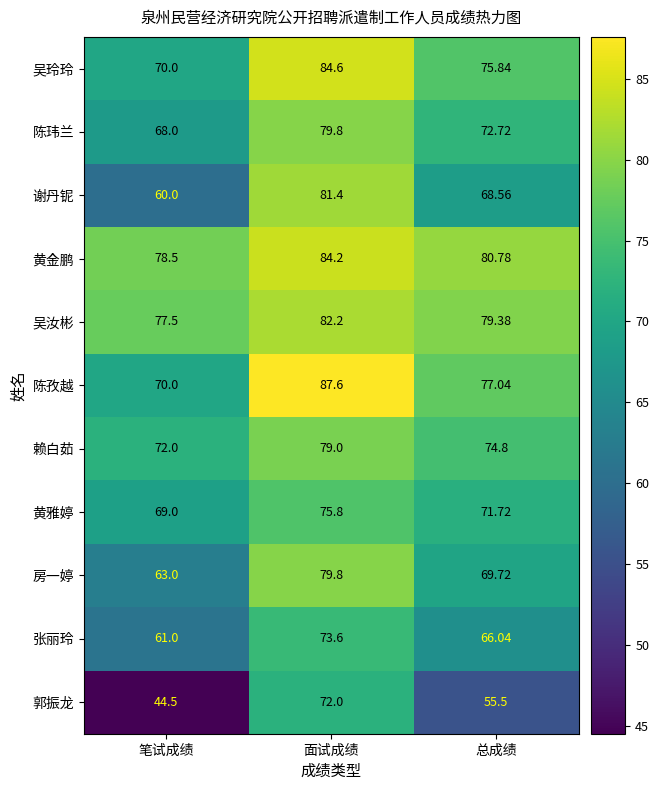

What is the spread (max minus min) of values at 笔试成绩?

34.0